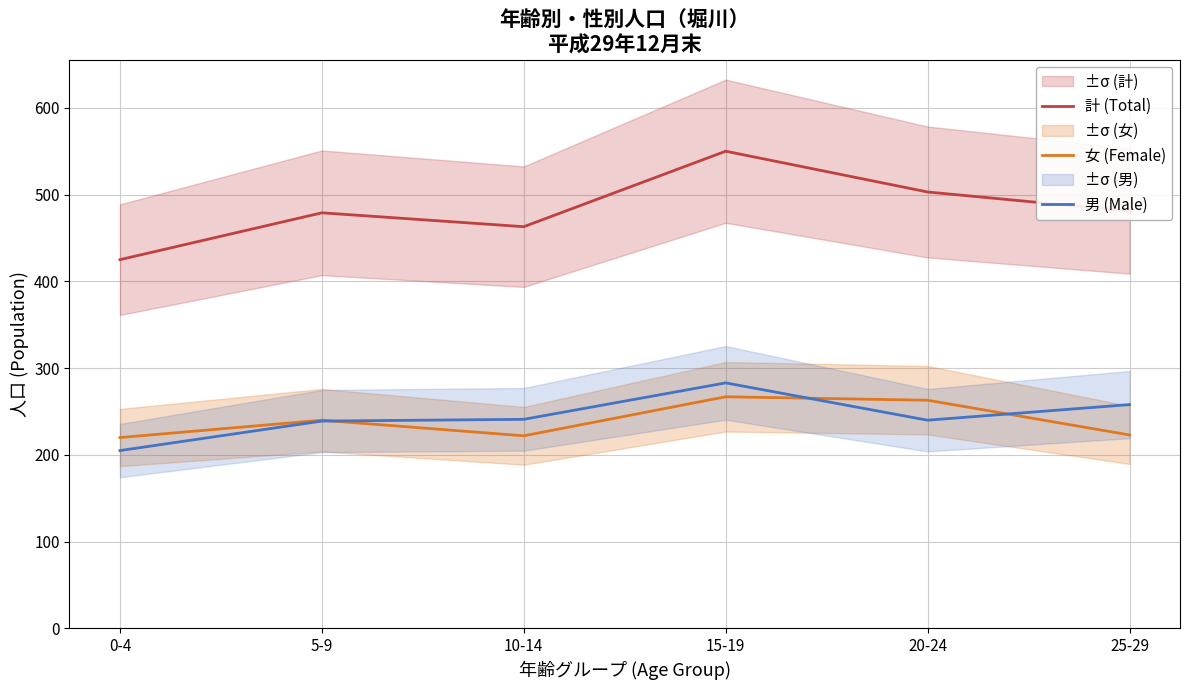

At how many categories does at least one series exceed 461?

5